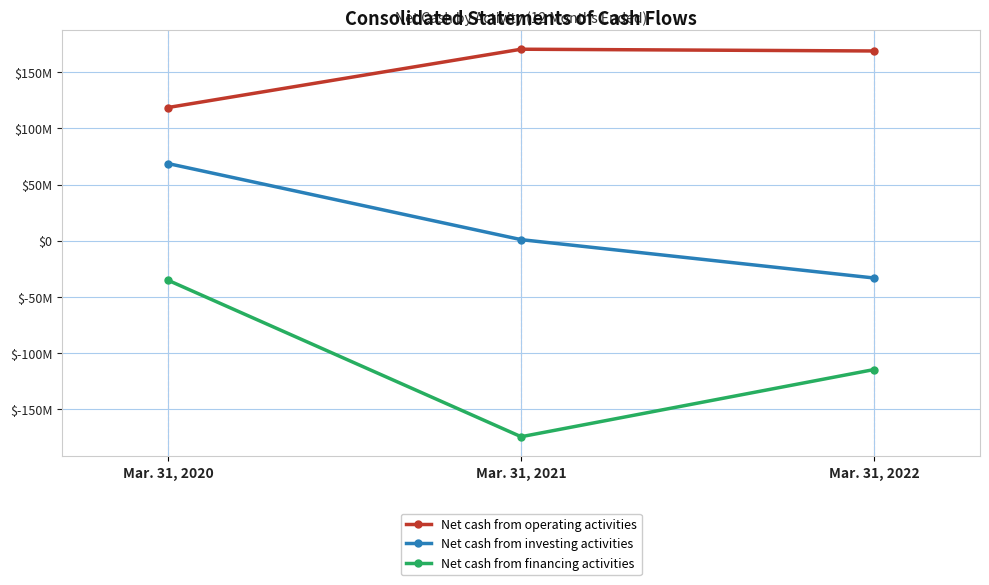

Which series has the largest total across all categories?

Net cash from operating activities